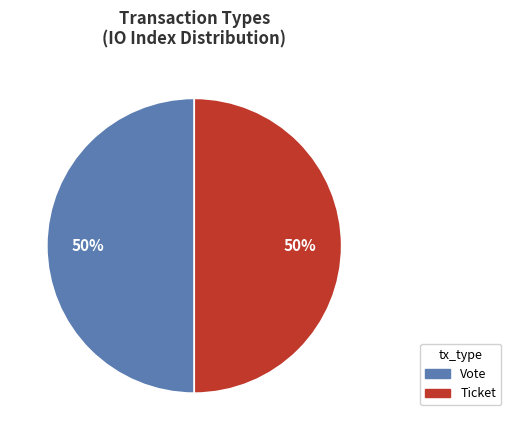

Is it true that Vote is 37% of the pie?

False